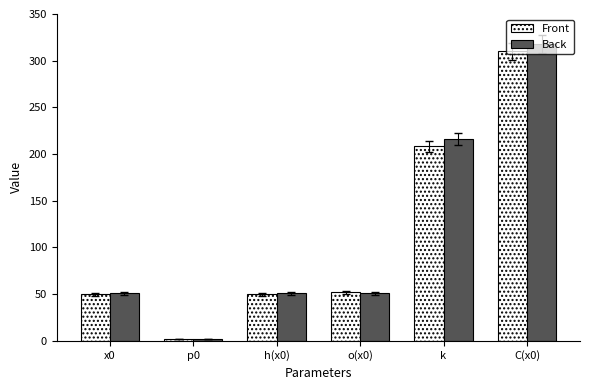

At which label is Back closest to 159?

k